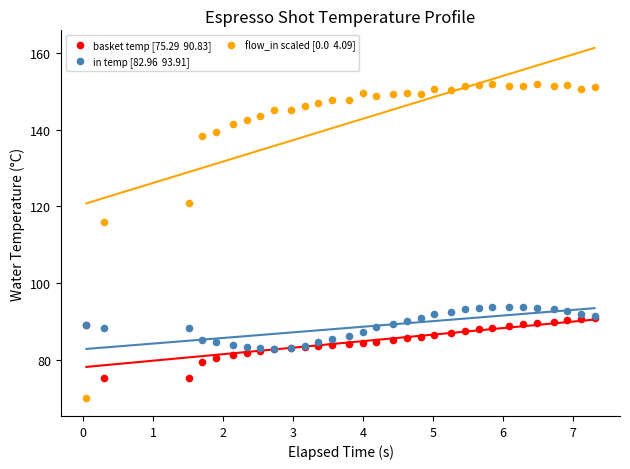

Across all series, what Y value is closest to 110?

116.0